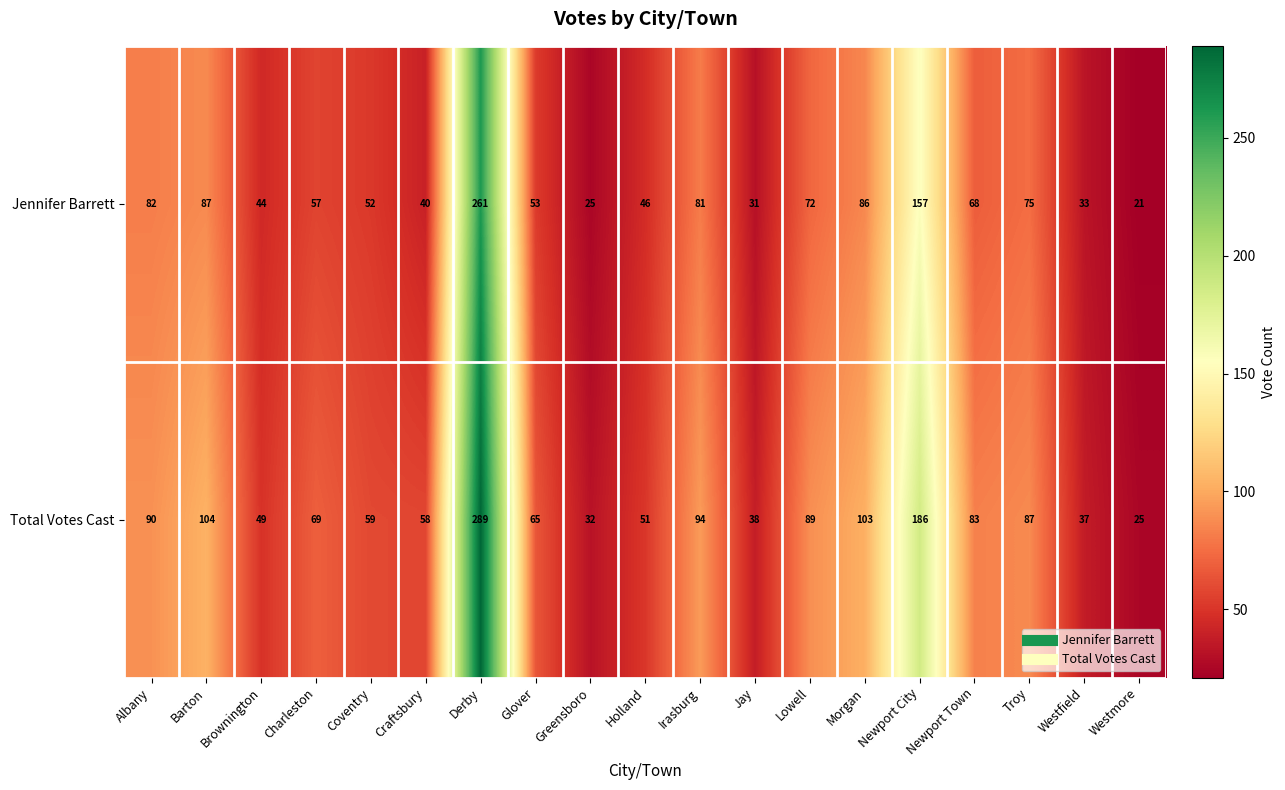

What is the smallest value displayed?

21